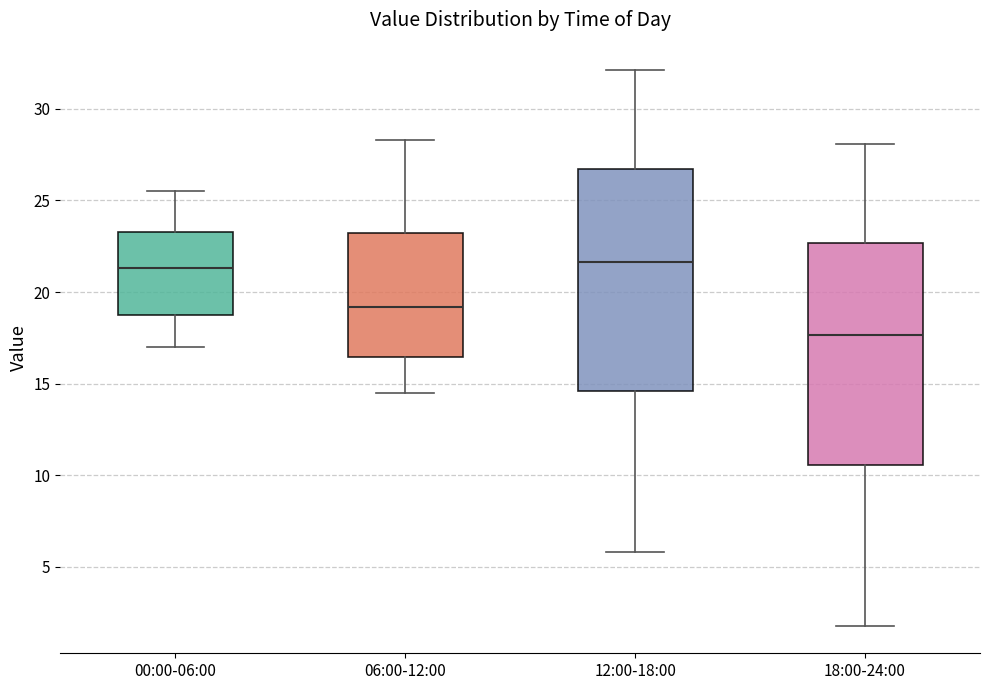

Reading left to right, read every box against the y-axis: the position of its median line, the range the box covers, and the ends of its whiskers. The values are not printed on the chart, so give them approximately, as read against the axis.

00:00-06:00: median 21.5, box 18.5 to 23.5, whiskers 17.0 to 25.5
06:00-12:00: median 19.0, box 16.5 to 23.0, whiskers 14.5 to 28.5
12:00-18:00: median 21.5, box 14.5 to 26.5, whiskers 6.0 to 32.0
18:00-24:00: median 17.5, box 10.5 to 22.5, whiskers 2.0 to 28.0